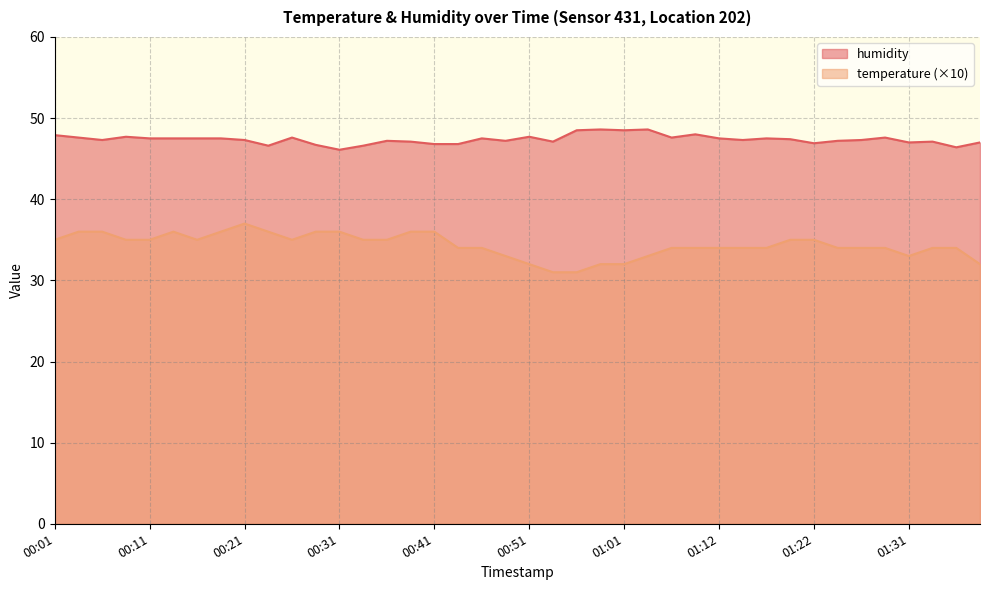

What is the difference between the highest and lowest values at 01:27?

13.3